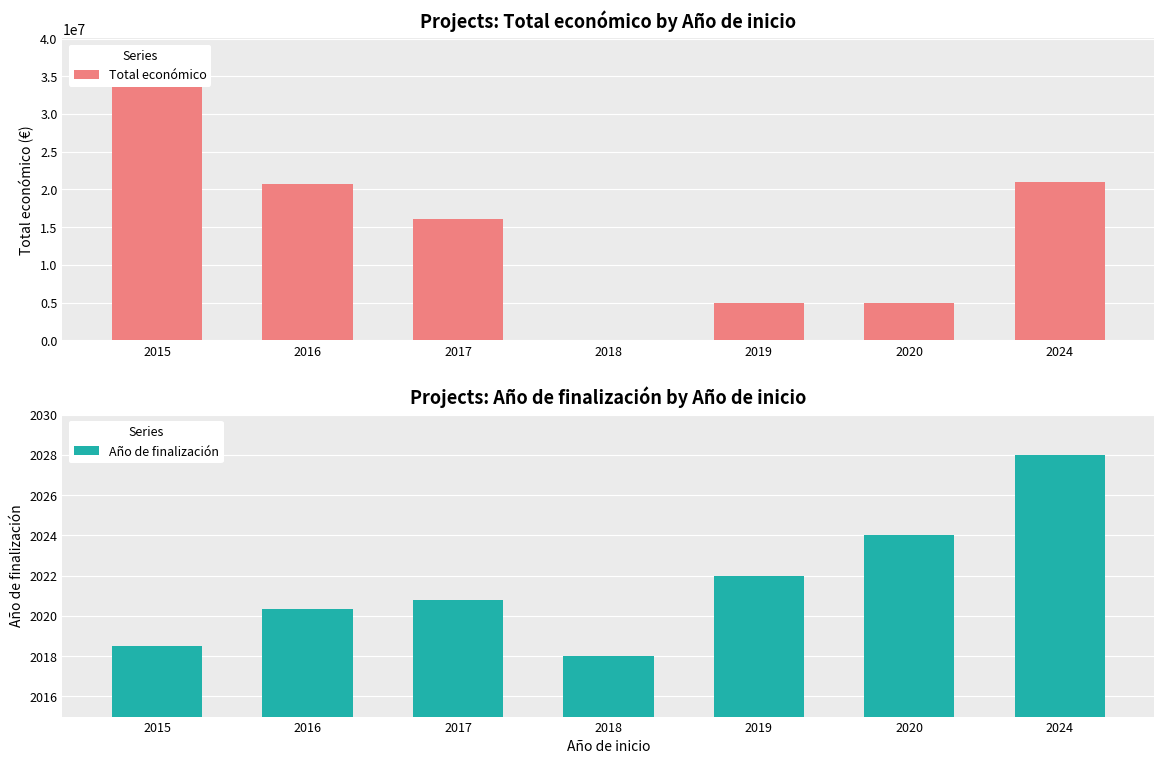

The value of Año de finalización at 2018 is 3057.0. True or false?

False